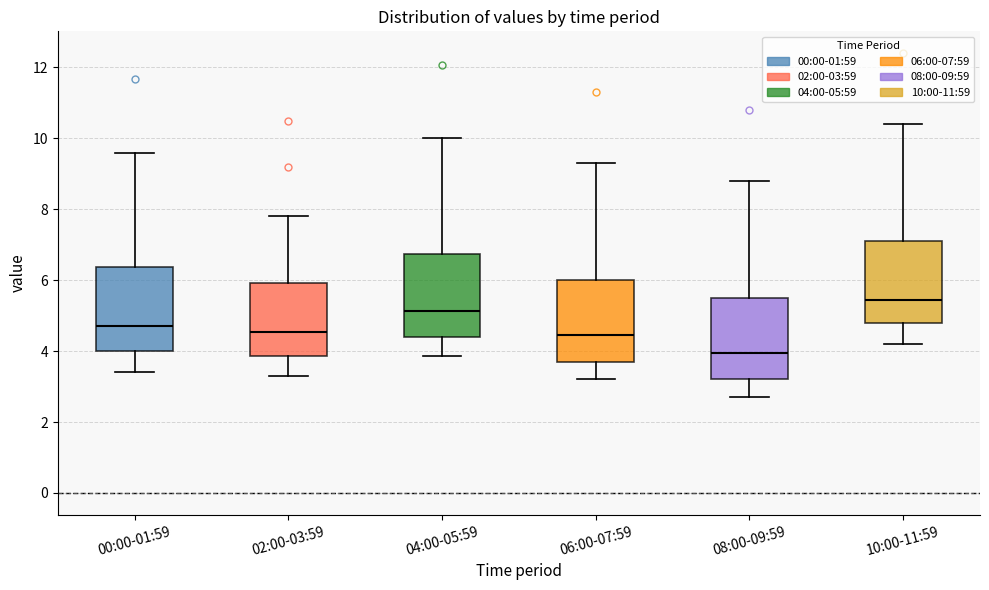

Reading left to right, transcribe this box plot: for each box, give where its median line is, the range the box spans, and where its two whiskers end, as read against the y-axis. The values are not printed on the chart, so give them approximately, as read against the axis.

00:00-01:59: median 4.8, box 4.0 to 6.4, whiskers 3.4 to 9.6
02:00-03:59: median 4.6, box 3.8 to 6.0, whiskers 3.4 to 7.8
04:00-05:59: median 5.2, box 4.4 to 6.8, whiskers 3.8 to 10.0
06:00-07:59: median 4.4, box 3.8 to 6.0, whiskers 3.2 to 9.4
08:00-09:59: median 4.0, box 3.2 to 5.6, whiskers 2.8 to 8.8
10:00-11:59: median 5.4, box 4.8 to 7.2, whiskers 4.2 to 10.4